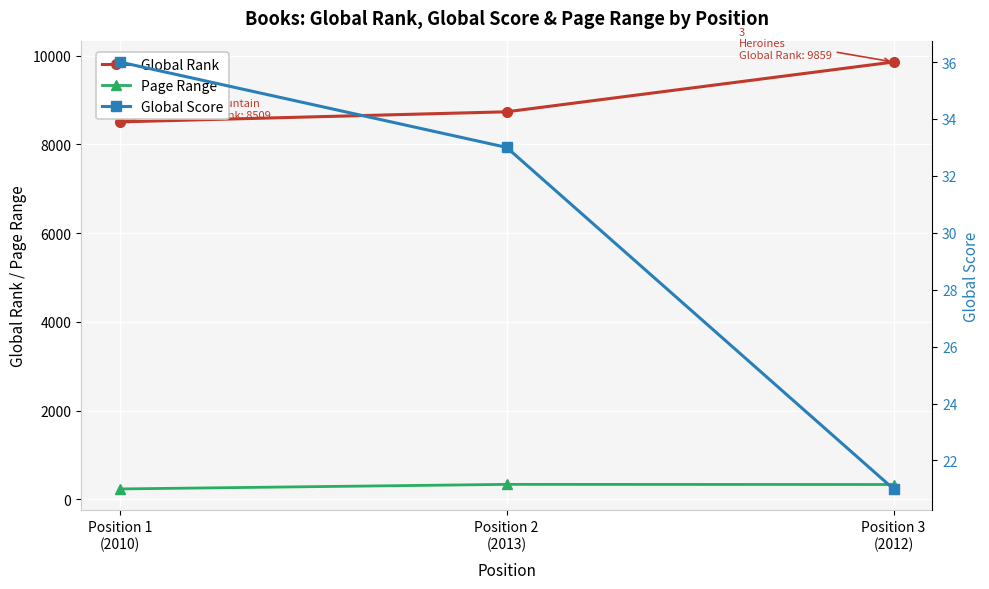

Is it true that Page Range equals 529 at Position 2
(2013)?

False